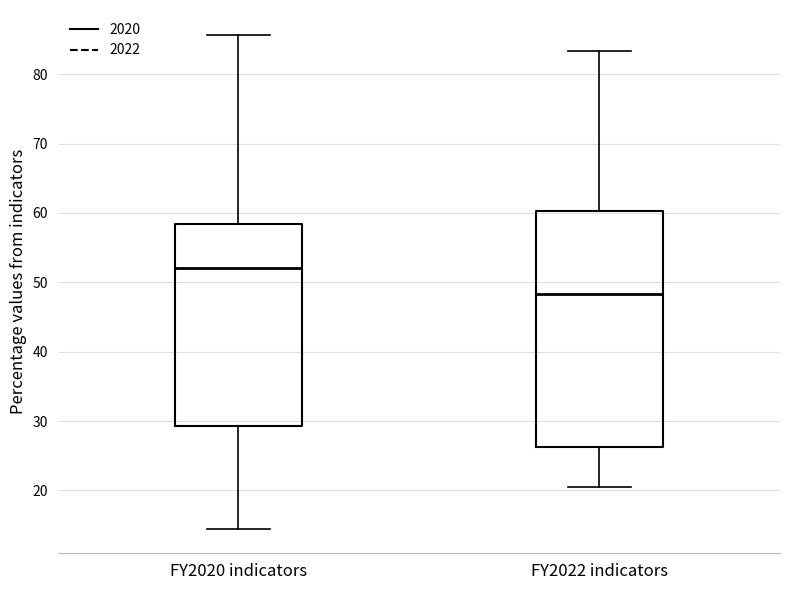

Reading left to right, read every box against the y-axis: the position of its median line, the range the box covers, and the ends of its whiskers. The values are not printed on the chart, so give them approximately, as read against the axis.

FY2020 indicators: median 52, box 29 to 58, whiskers 15 to 86
FY2022 indicators: median 48, box 26 to 60, whiskers 21 to 83